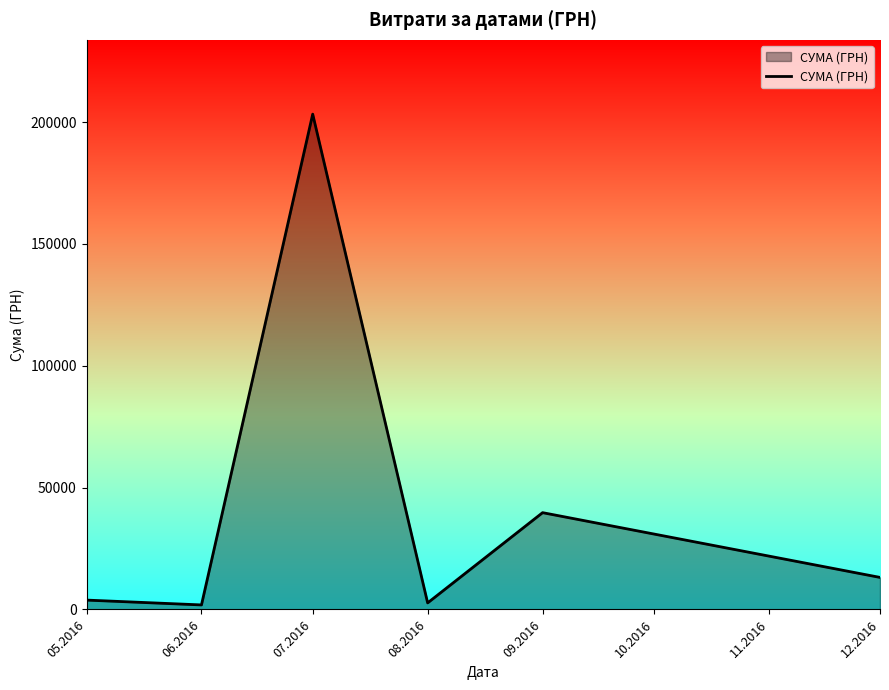

What is the maximum value shown in the chart?

203240.9